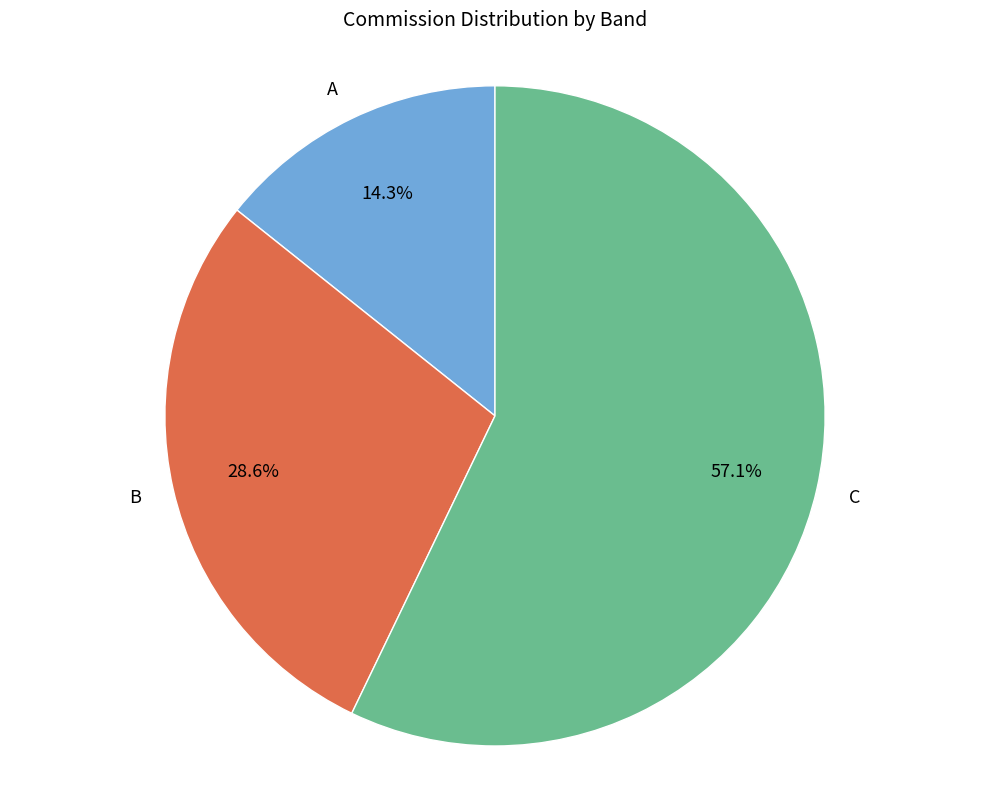

Rank the categories by value from lowest to highest.

A, B, C